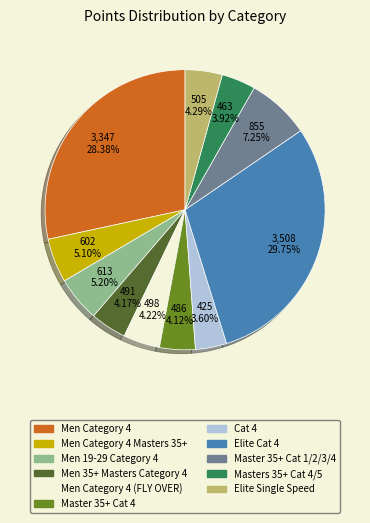

How many segments does this pie chart have?

11